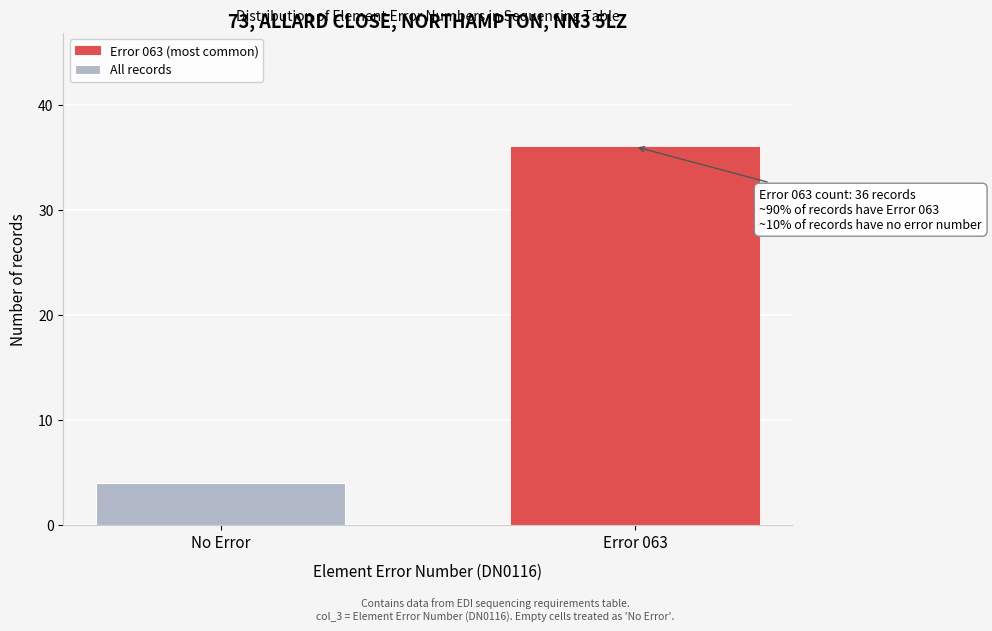

Reading right to left, list all the values displayed in this chart.

36	4